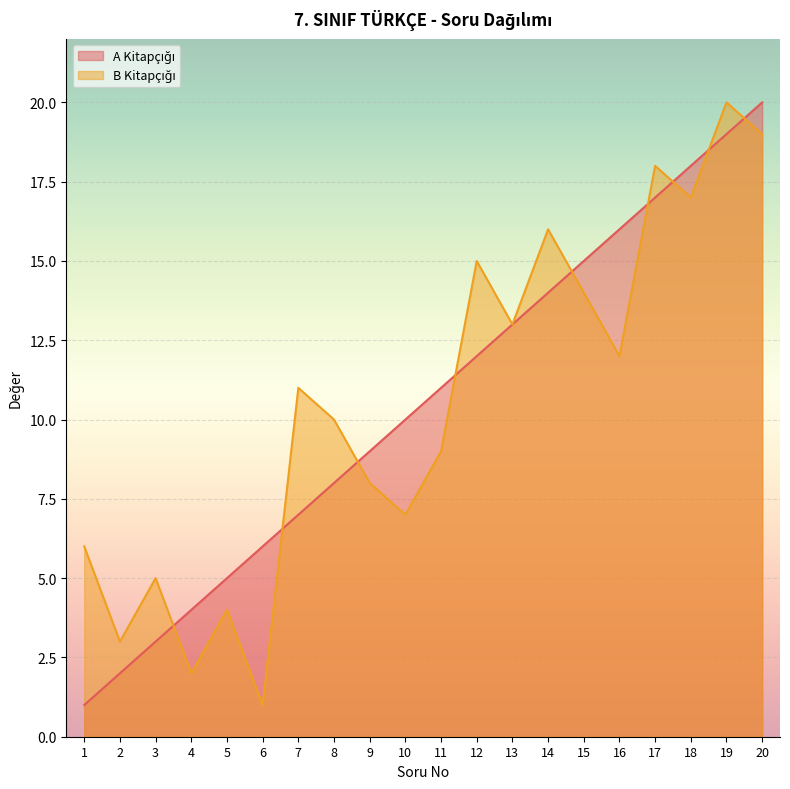

At which category is the sum across all series the highest?

19